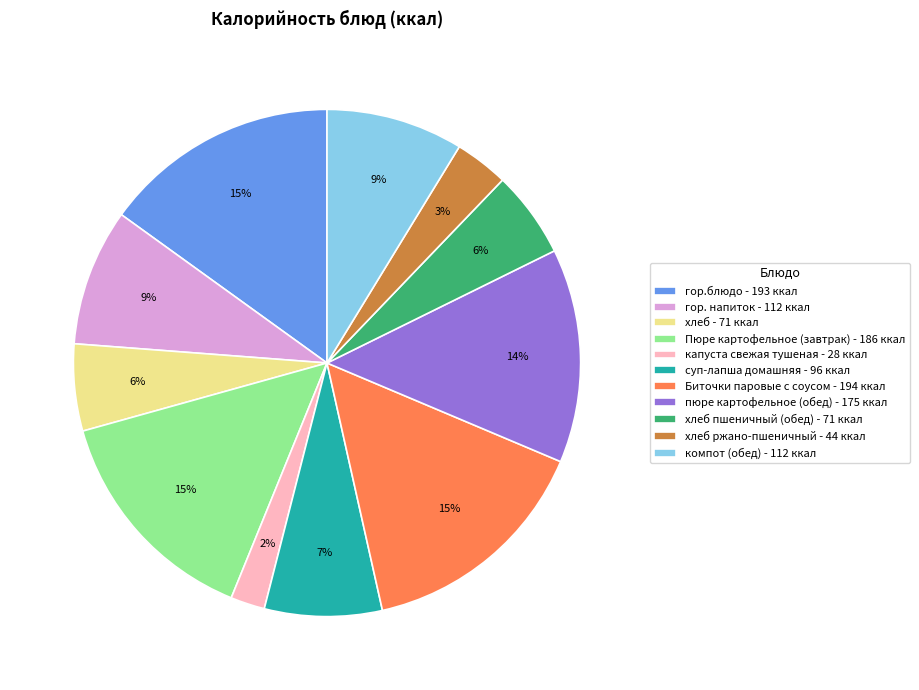

Is the sum of хлеб ржано-пшеничный - 44 ккал and капуста свежая тушеная - 28 ккал greater than half?

No